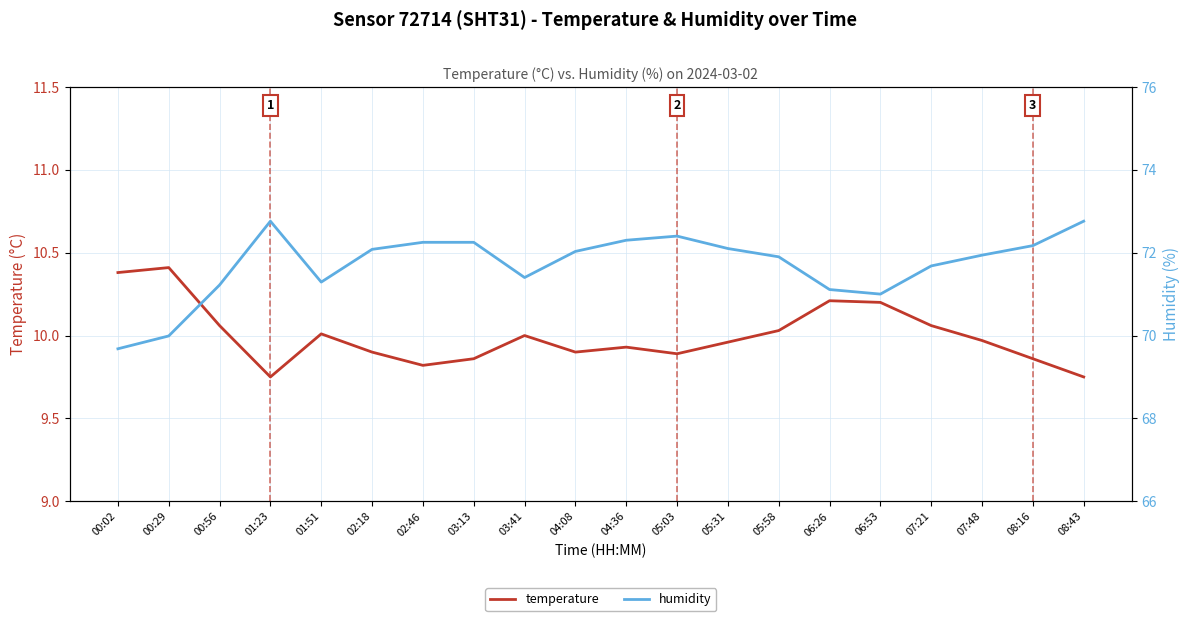

The value of temperature at 01:23 is 16.7. True or false?

False